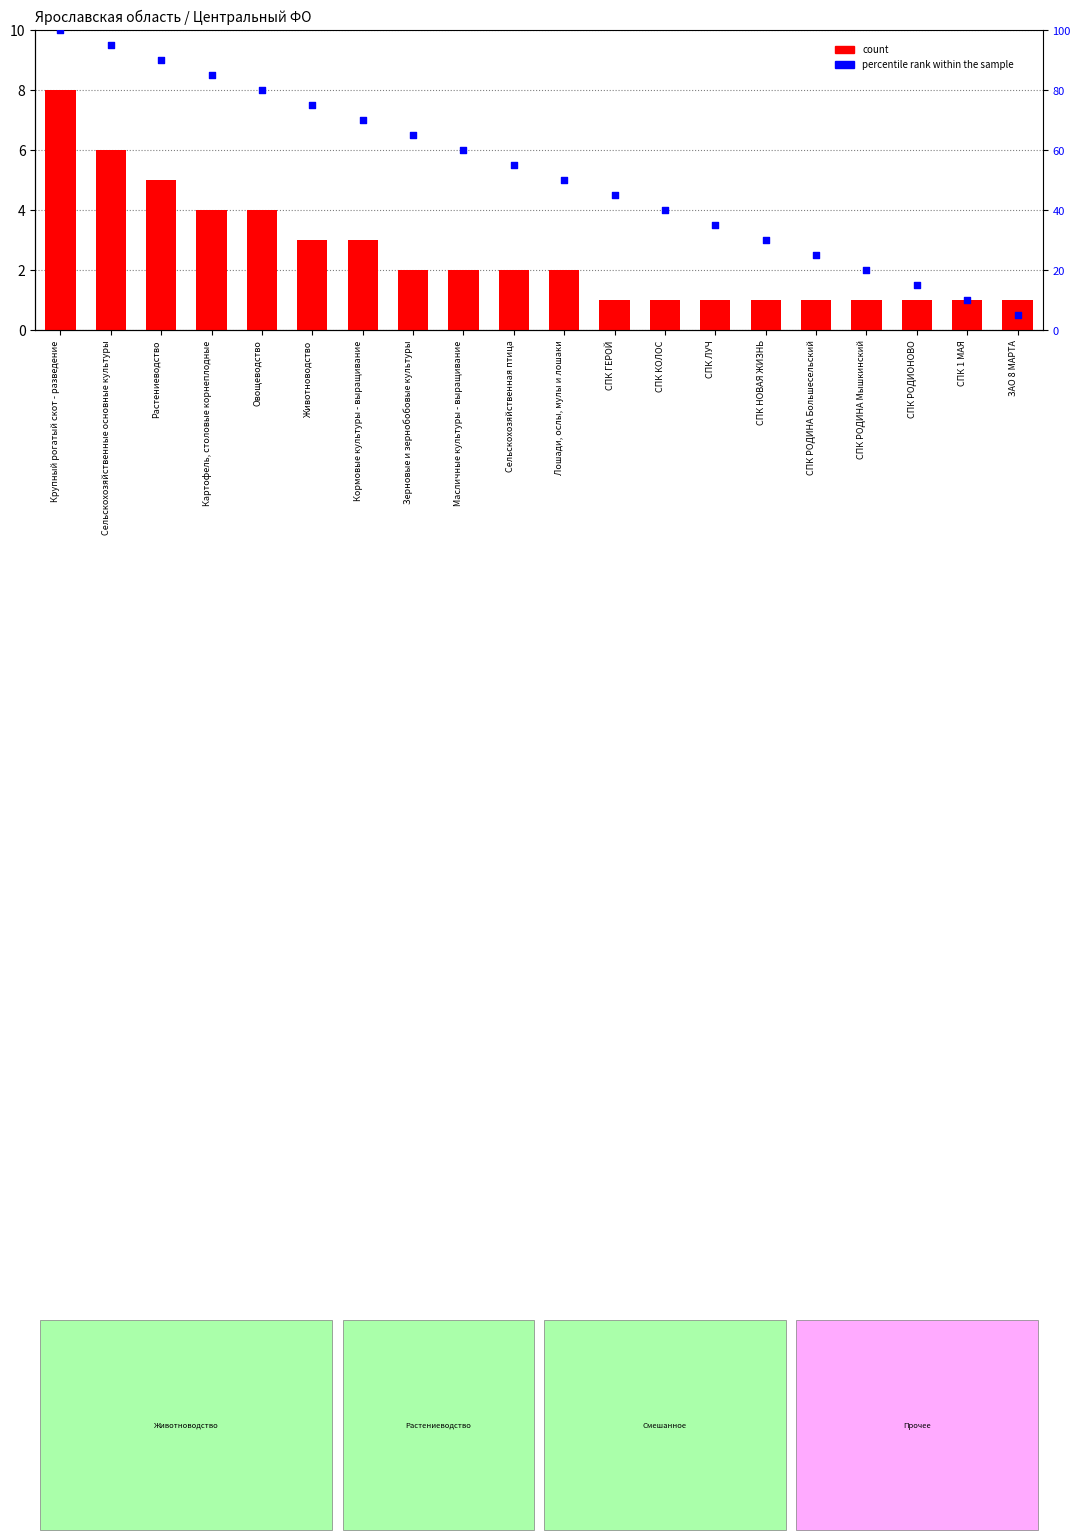

Which series contains the highest Y value?

percentile rank within the sample